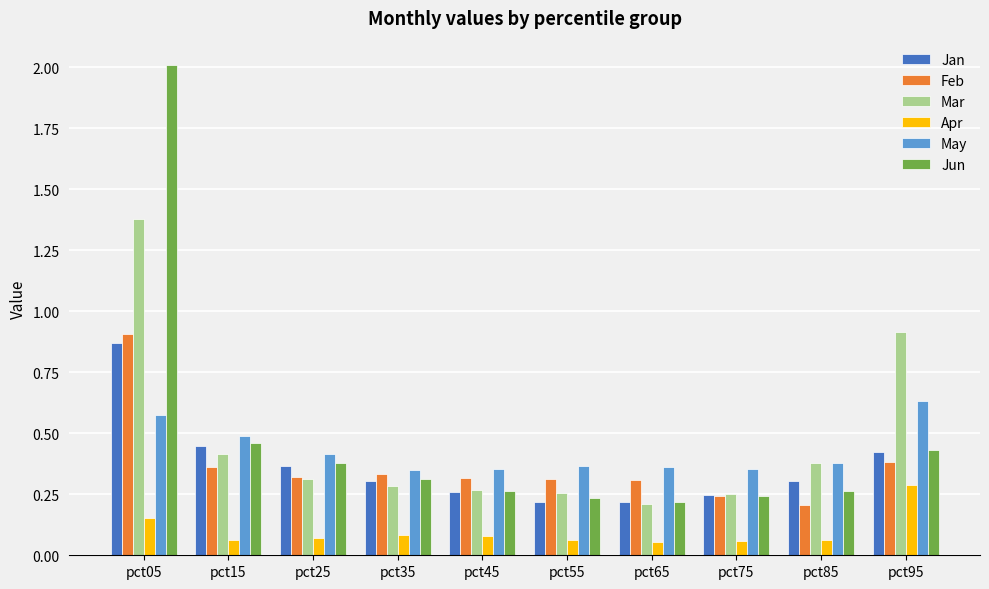

True or false: Mar has a value of 0.6 at pct85.

False